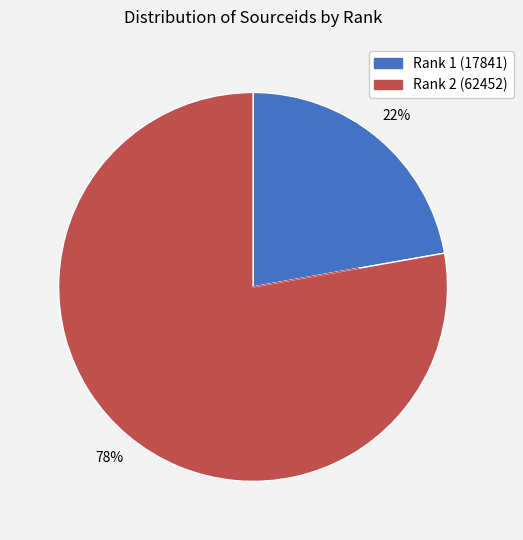

Count the number of slices in the pie.

2